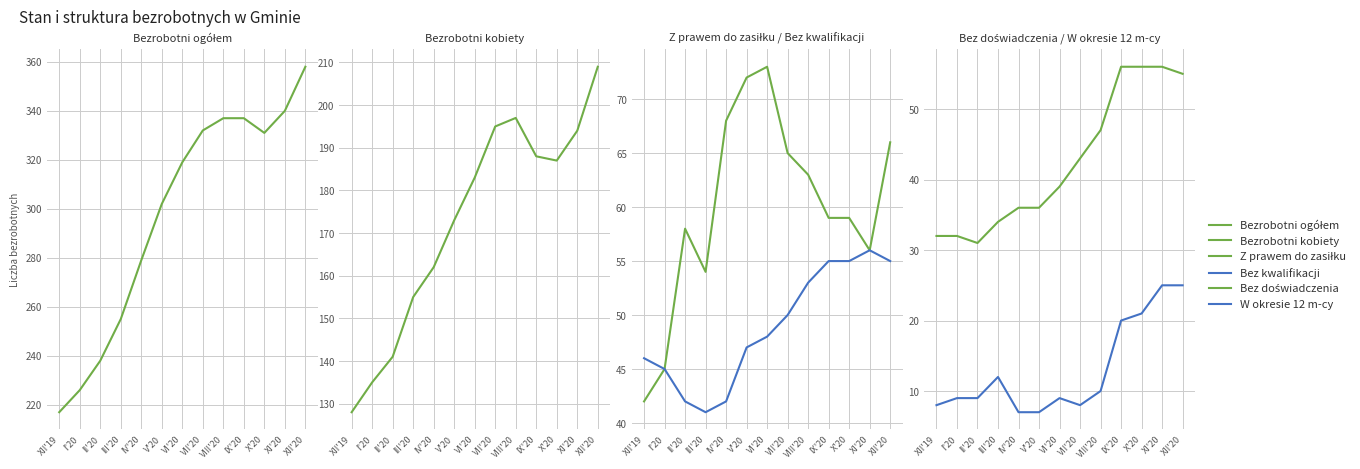

Which series changed the most between V'20 and VIII'20?

Bezrobotni ogółem